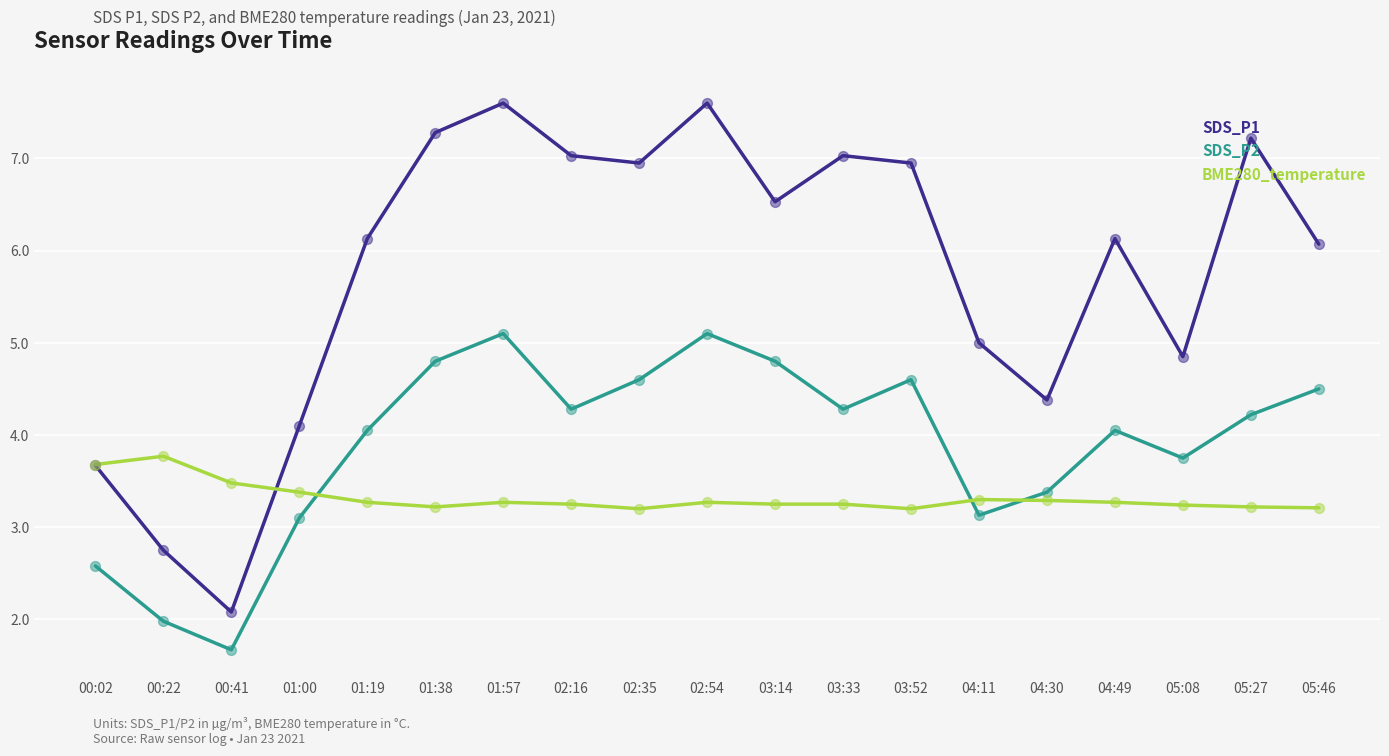

What are all the series names shown in the legend?

SDS_P1, SDS_P2, BME280_temperature